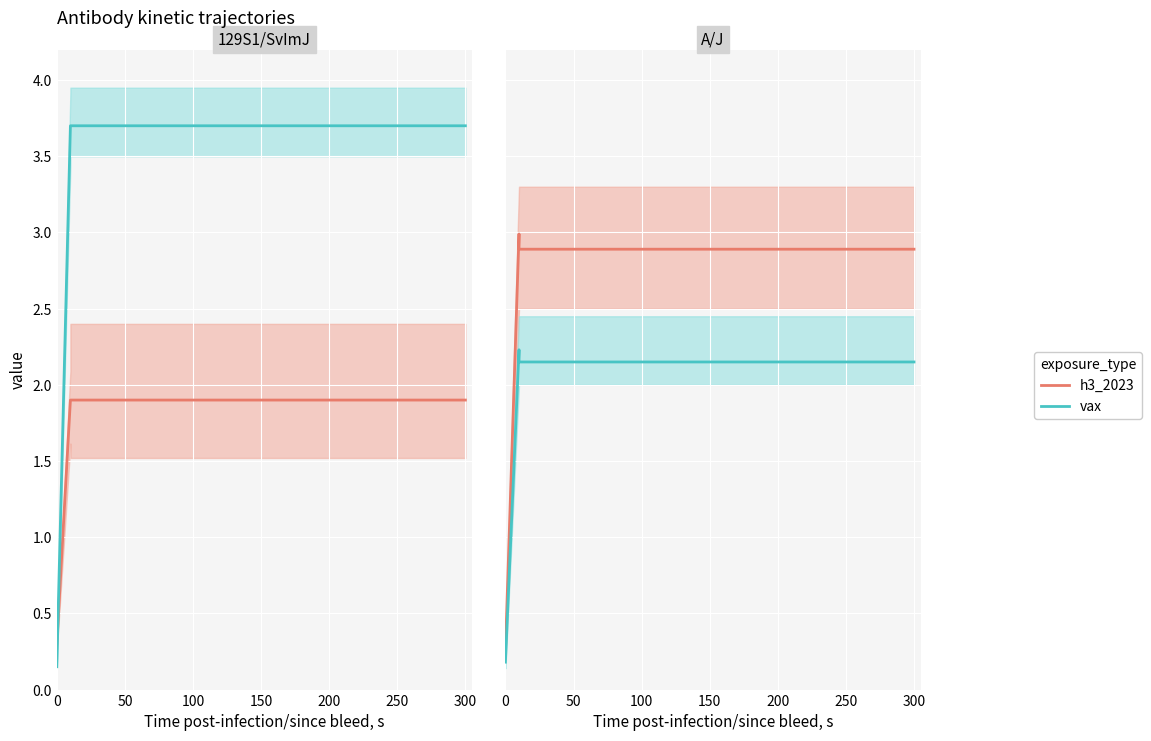

True or false: h3_2023 and vax cross at least once.

False